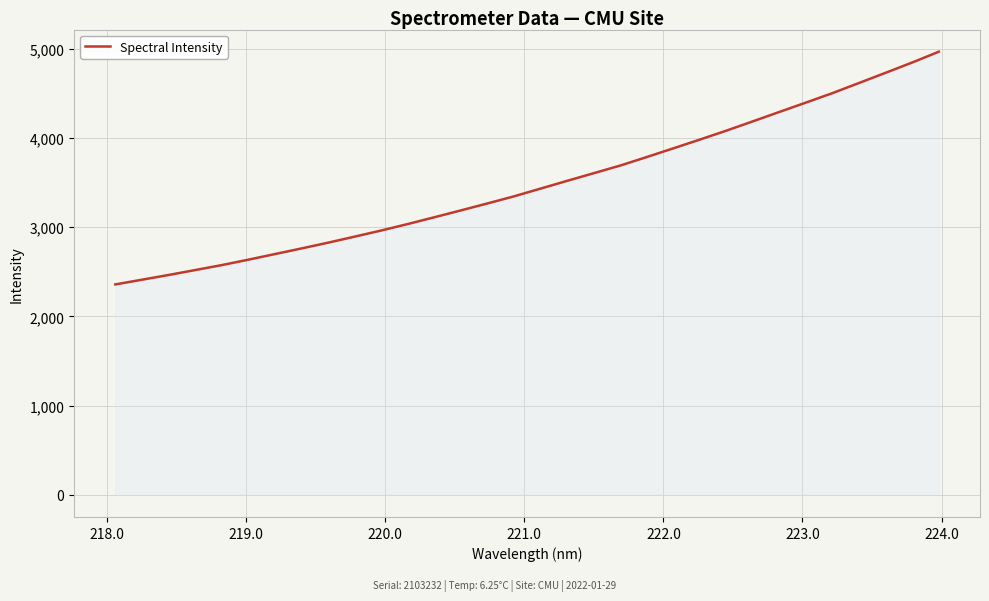

What is the greatest value displayed?

4965.9